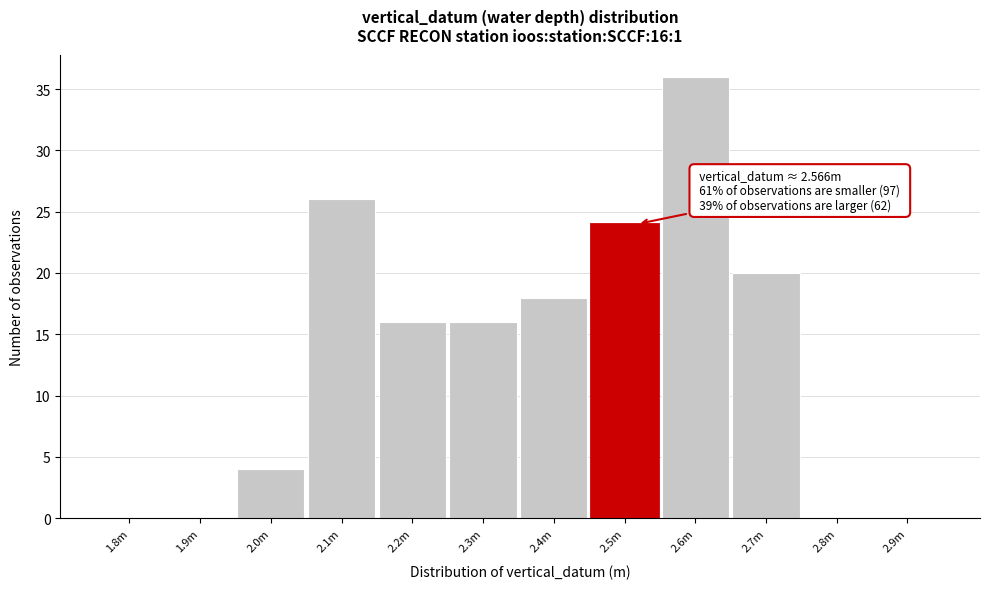

Reading left to right, transcribe all the data shown in this chart.

1.8m=0	1.9m=0	2.0m=4	2.1m=26	2.2m=16	2.3m=16	2.4m=18	2.5m=24	2.6m=36	2.7m=20	2.8m=0	2.9m=0